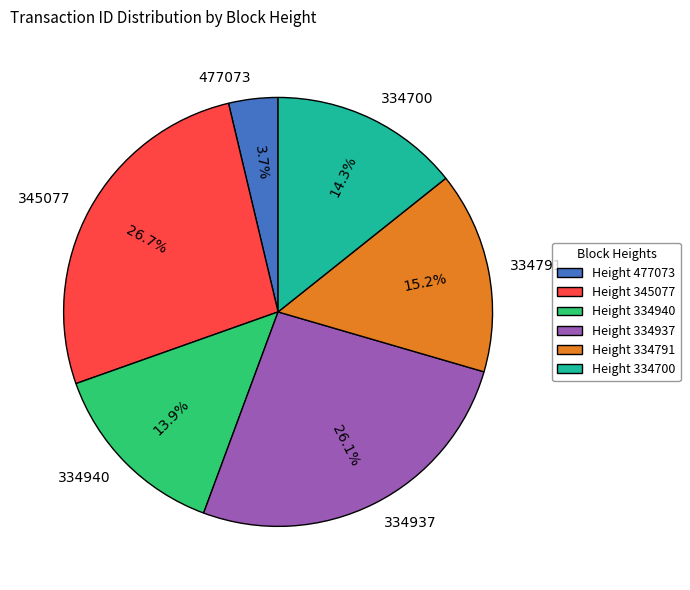

What is the smallest slice in the pie chart?

477073